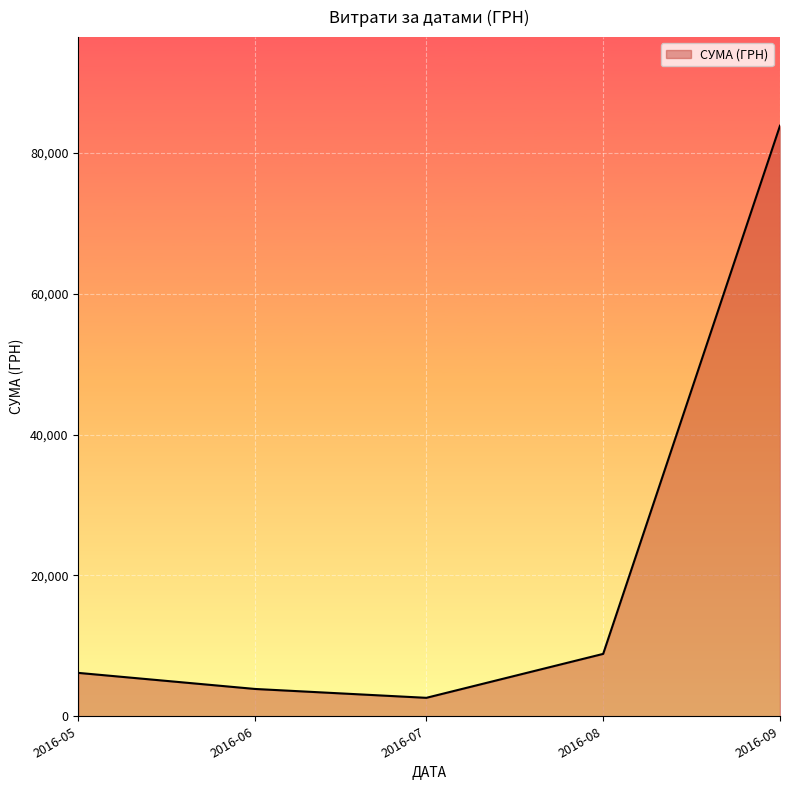

Count the number of categories in the chart.

5